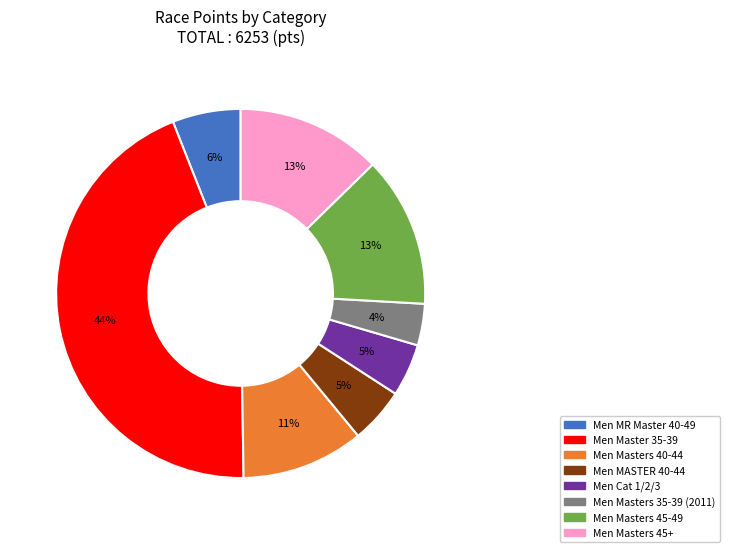

How many segments does this pie chart have?

8